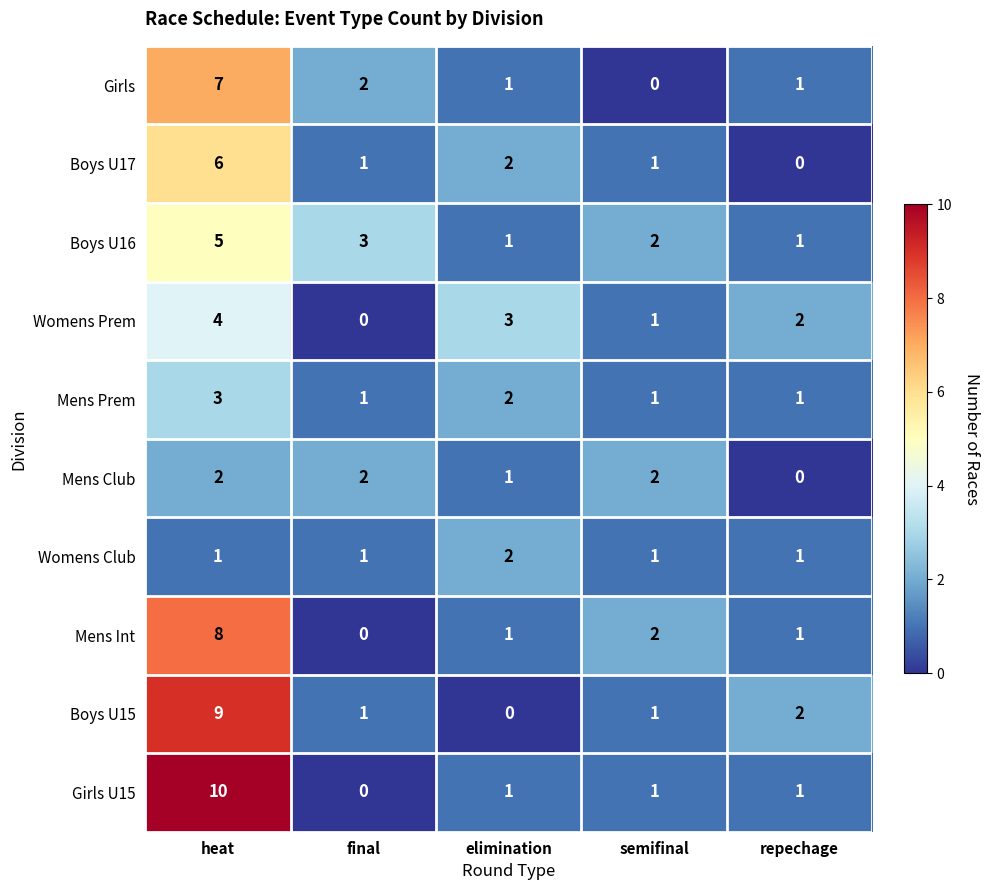

At heat, list the series in order from smallest to largest.

Womens Club, Mens Club, Mens Prem, Womens Prem, Boys U16, Boys U17, Girls, Mens Int, Boys U15, Girls U15